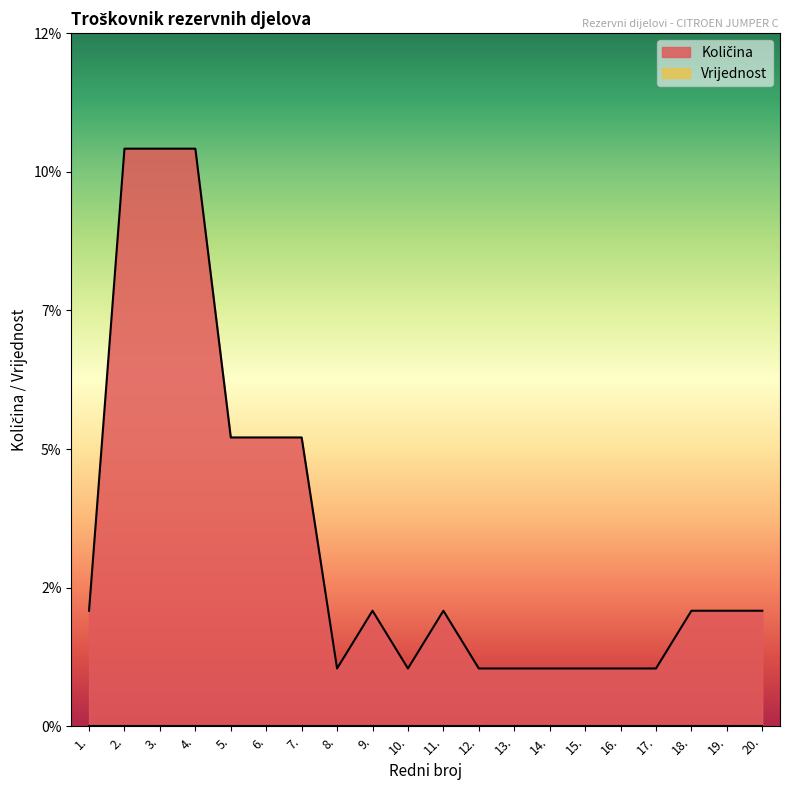

The chart shows a value of 2 at 11.. True or false?

True